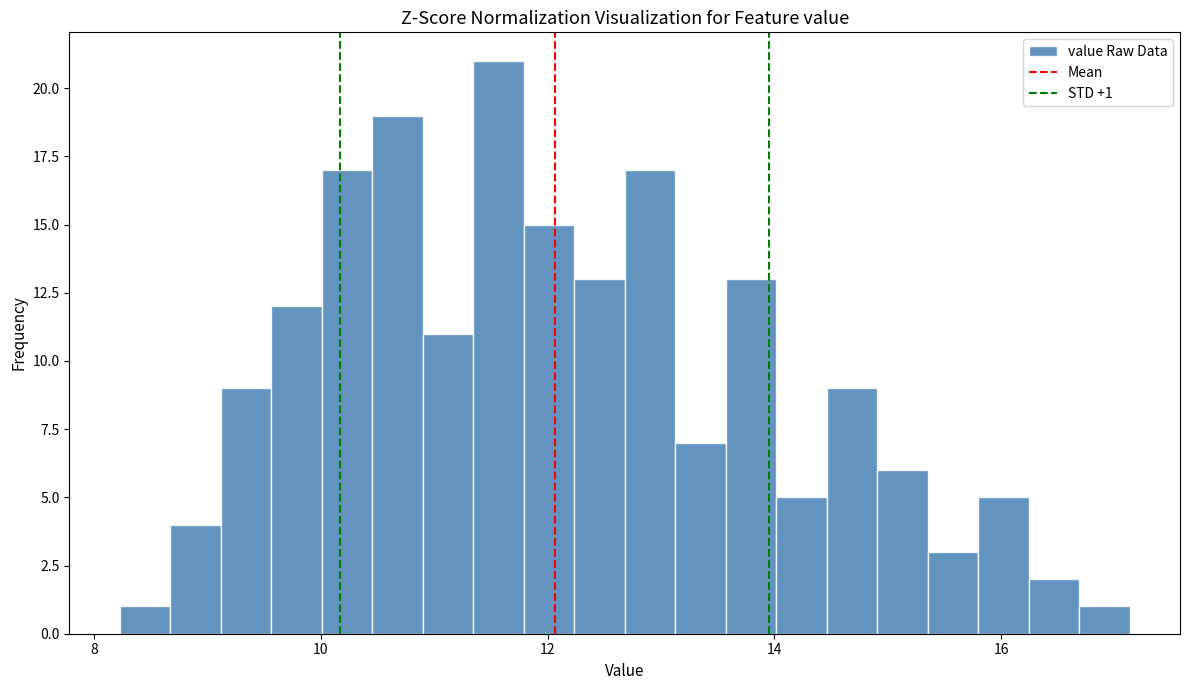

Read against the x-axis, roughly where is the centre of the tallest bar?

11.6